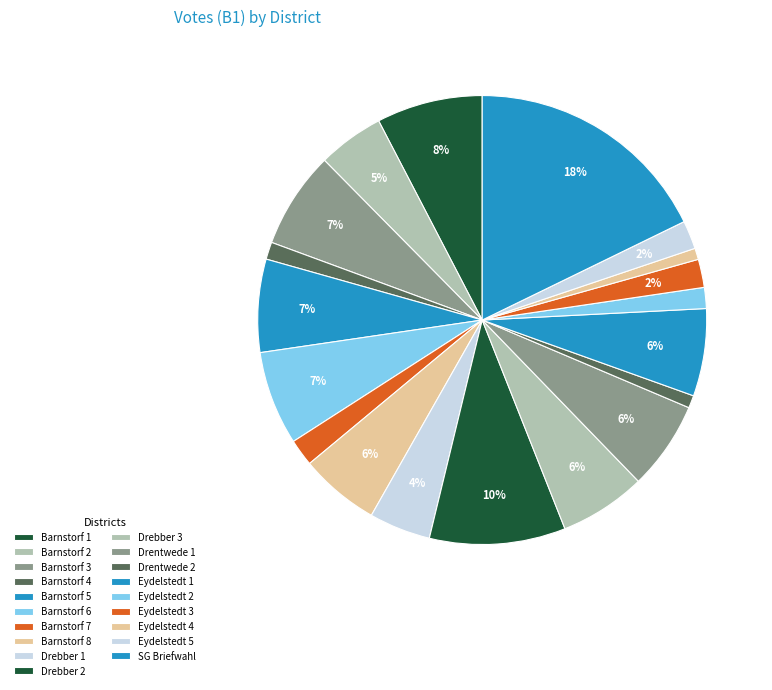

How many slices are in this pie chart?

19